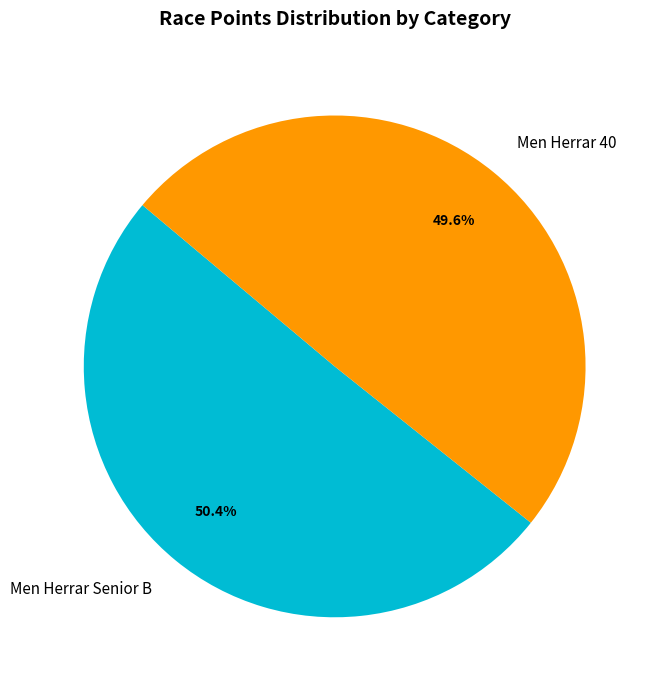

Approximately how many times larger is the value at Men Herrar Senior B compared to Men Herrar 40?

1.0